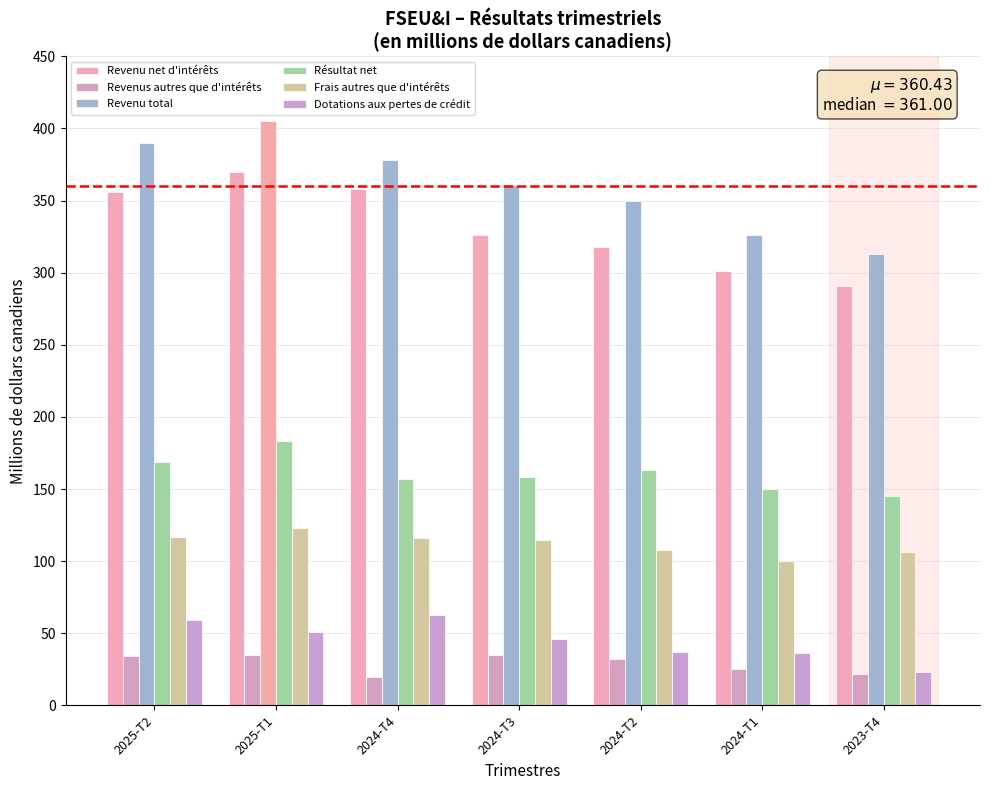

What is the sum of the Revenu net d'intérêts values at 2024-T2 and 2024-T3?

644